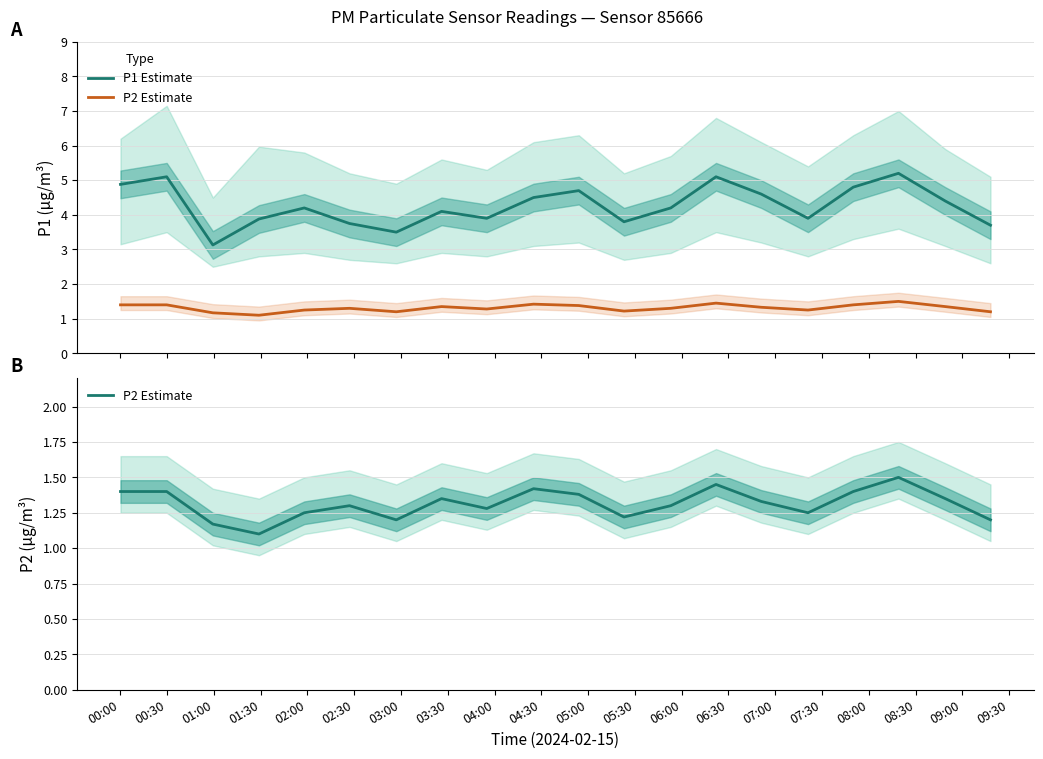

Does the chart have visible grid lines?

Yes